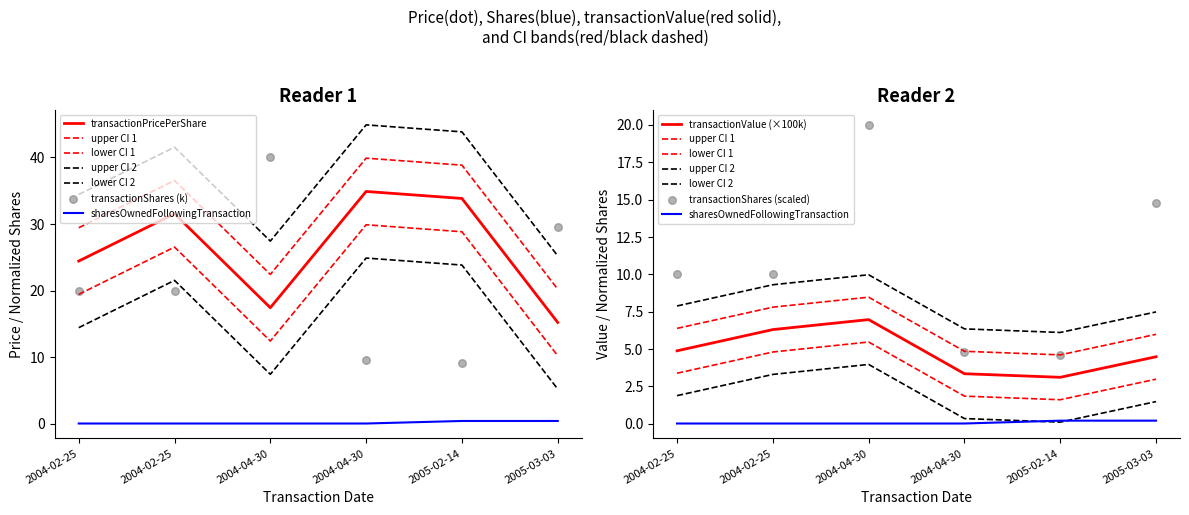

Which series has the largest total across all categories?

transactionPricePerShare